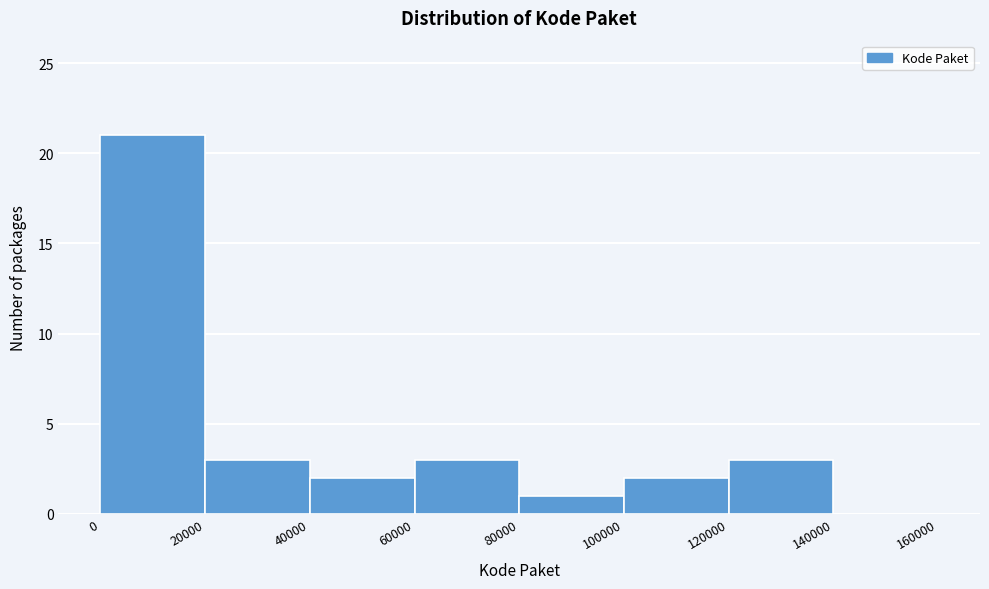

What is the height of the bar covering 80000 to 100000 on the x-axis? The values are not printed on the chart, so give them approximately, as read against the axis.

1